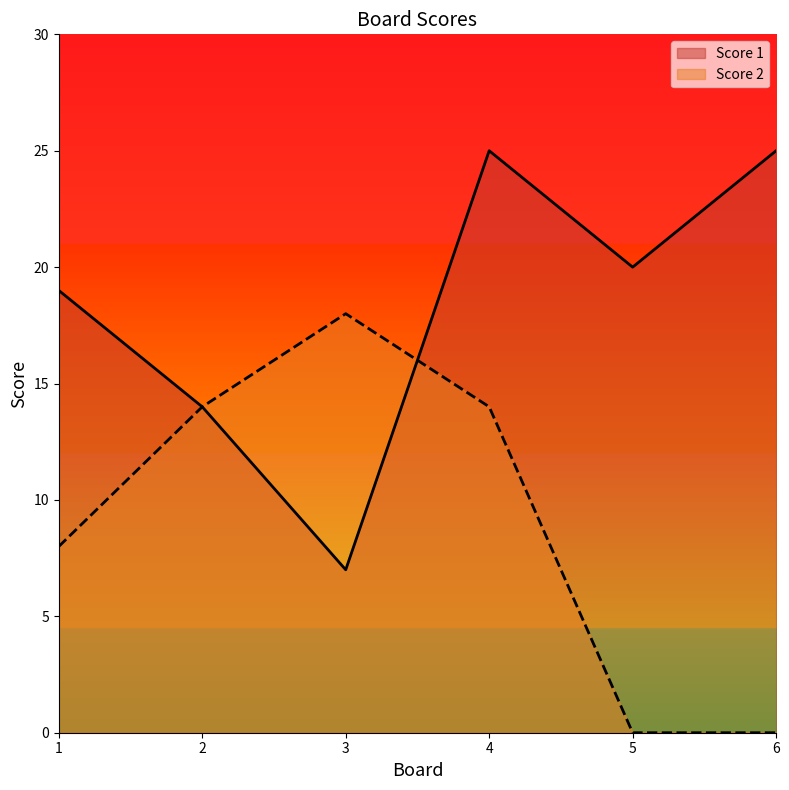

What is the average value of the Score 1 series?

18